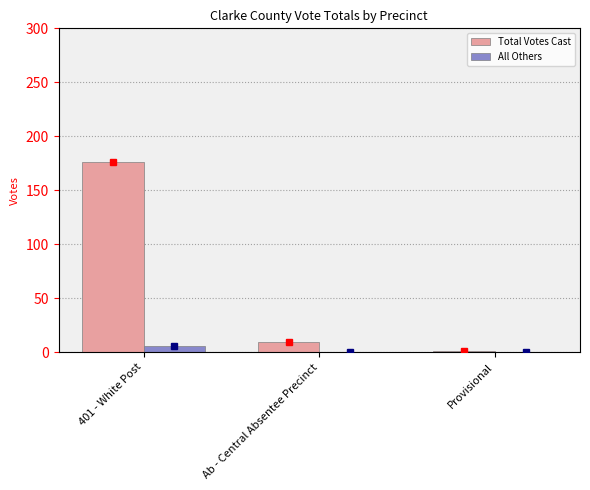

At which category is the sum across all series the highest?

401 - White Post